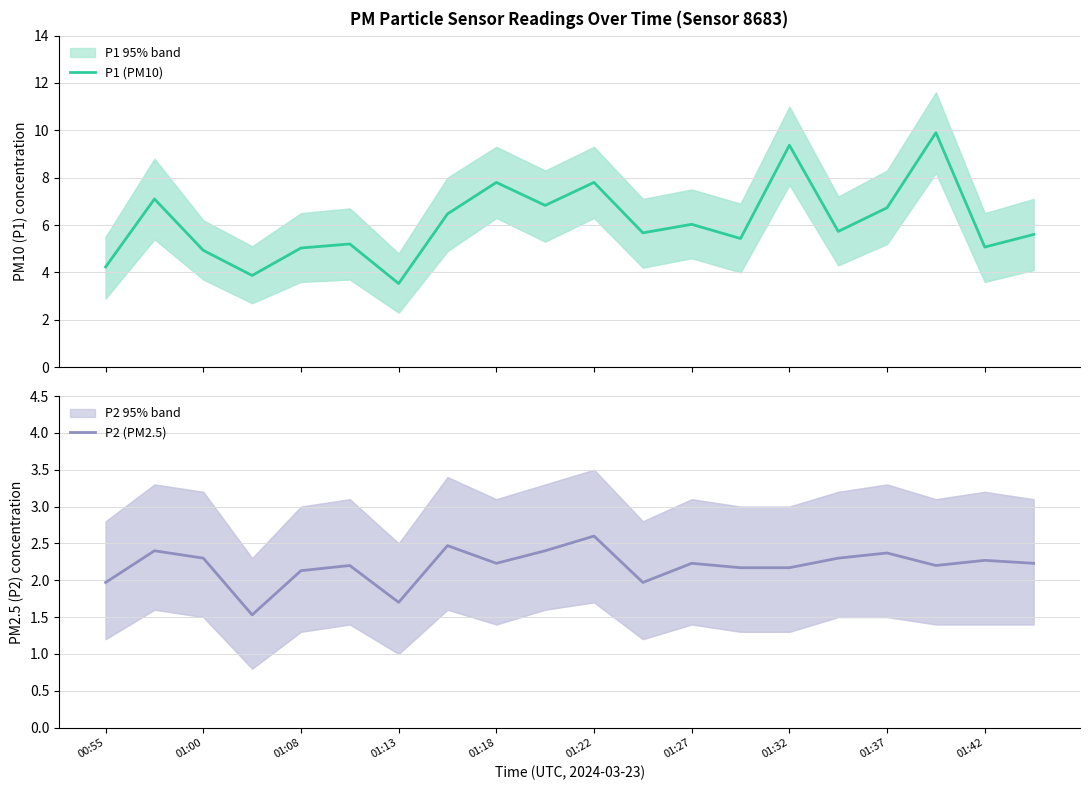

At which label does P2 (PM2.5) reach its peak?

01:22